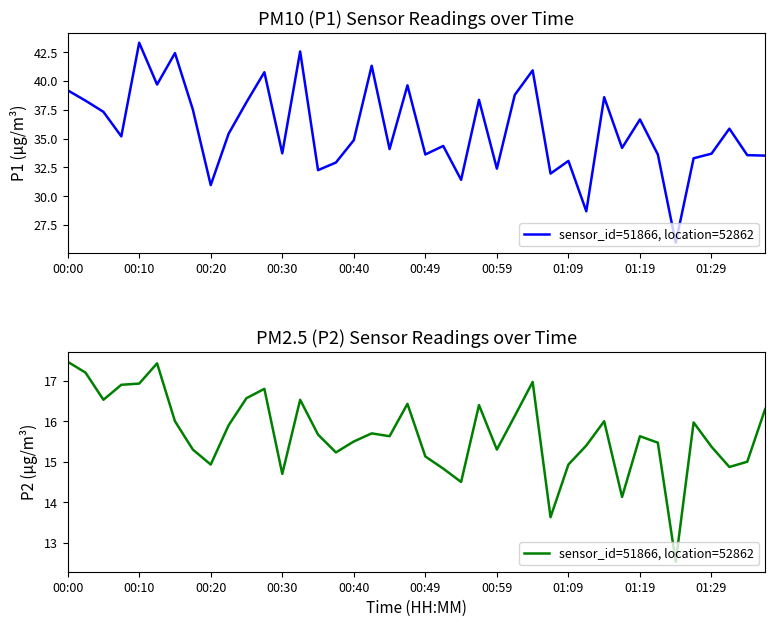

Reading left to right, what are all the values shown in this chart?

17.5	17.2	16.5	16.9	16.9	17.4	16.0	15.3	14.9	15.9	16.6	16.8	14.7	16.5	15.7	15.2	15.5	15.7	15.6	16.4	15.1	14.8	14.5	16.4	15.3	16.1	17.0	13.6	14.9	15.4	16.0	14.1	15.6	15.5	12.5	16.0	15.4	14.9	15.0	16.3